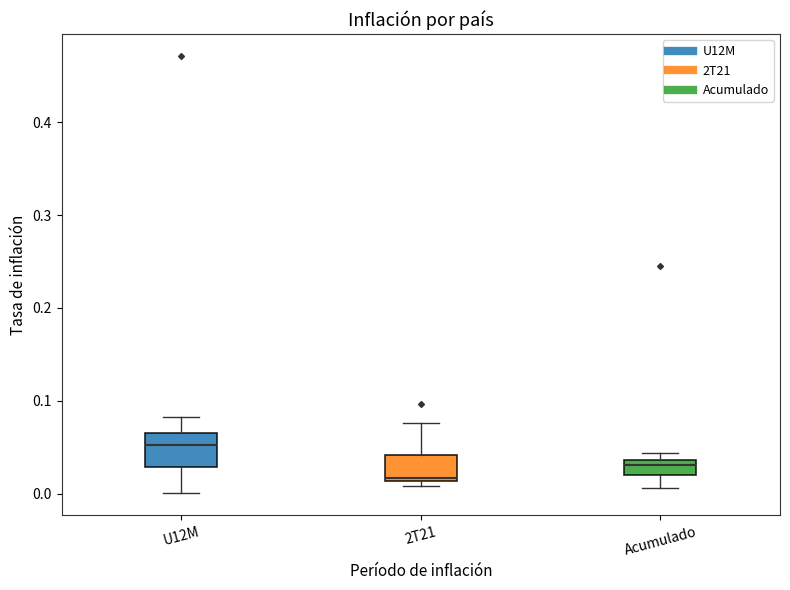

Reading left to right, transcribe this box plot: for each box, give where its median line is, the range the box spans, and where its two whiskers end, as read against the y-axis. The values are not printed on the chart, so give them approximately, as read against the axis.

U12M: median 0.05, box 0.03 to 0.07, whiskers 0.00 to 0.08
2T21: median 0.02, box 0.01 to 0.04, whiskers 0.01 (just below the box's lower edge) to 0.08
Acumulado: median 0.03, box 0.02 to 0.04, whiskers 0.01 to 0.04 (just above the box's upper edge)